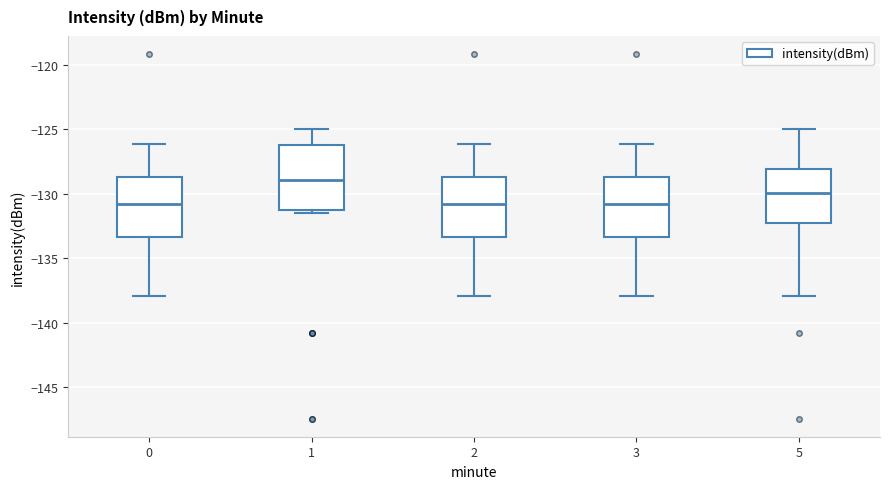

Where is the upper edge of the box at x = 5 on the y-axis? The values are not printed on the chart, so give them approximately, as read against the axis.

-128.0